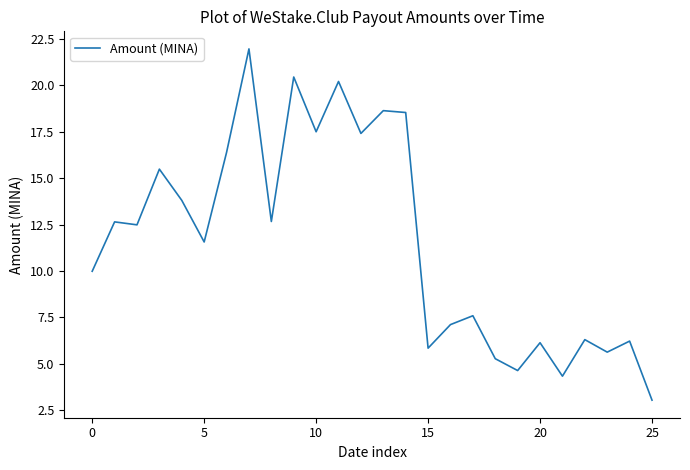

What is the smallest value displayed?

3.0